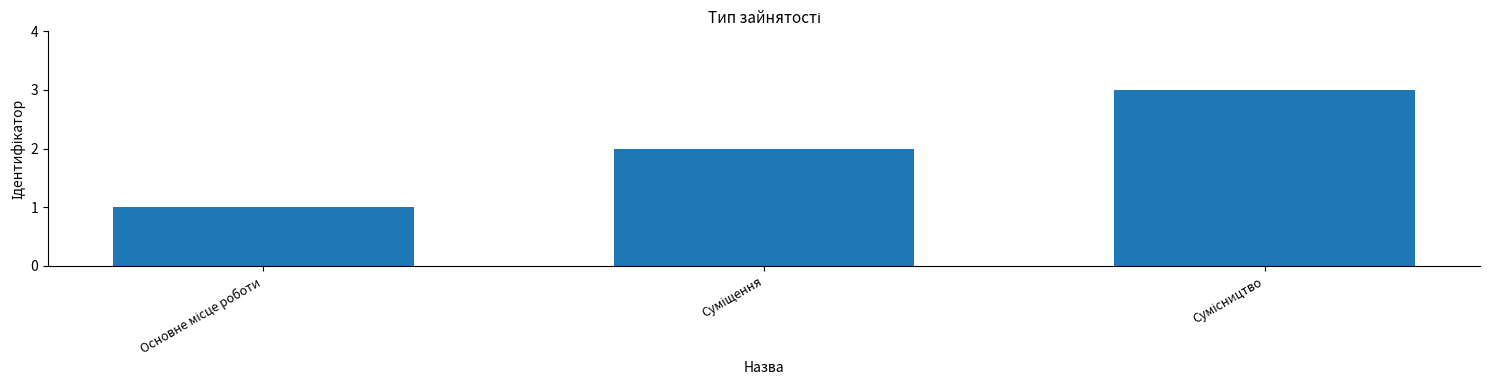

What is the sum of all values?

6